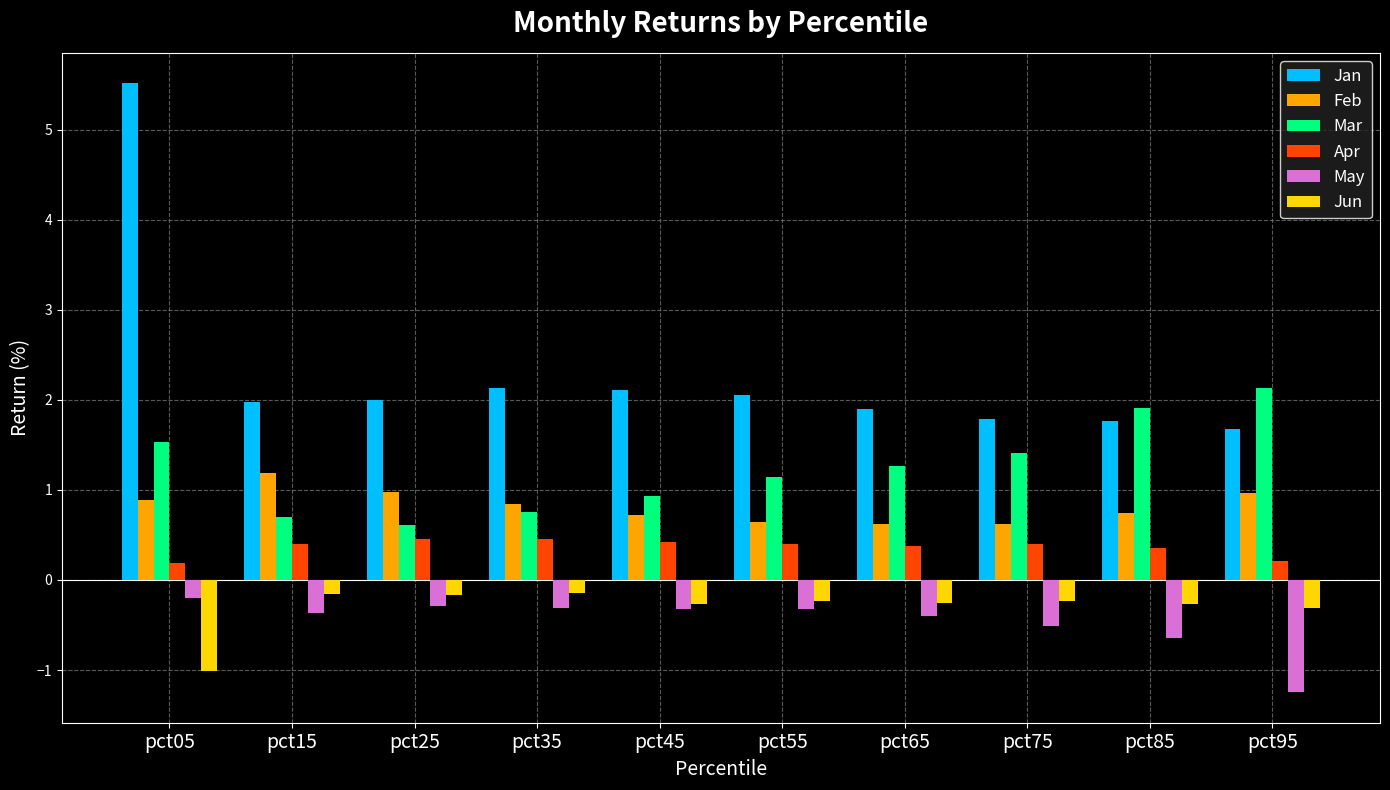

How many series are shown in this chart?

6